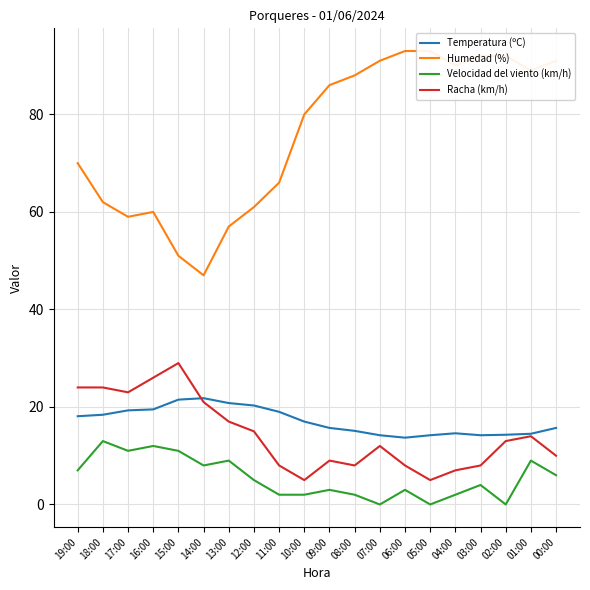

Which label corresponds to the largest value in the chart?

06:00